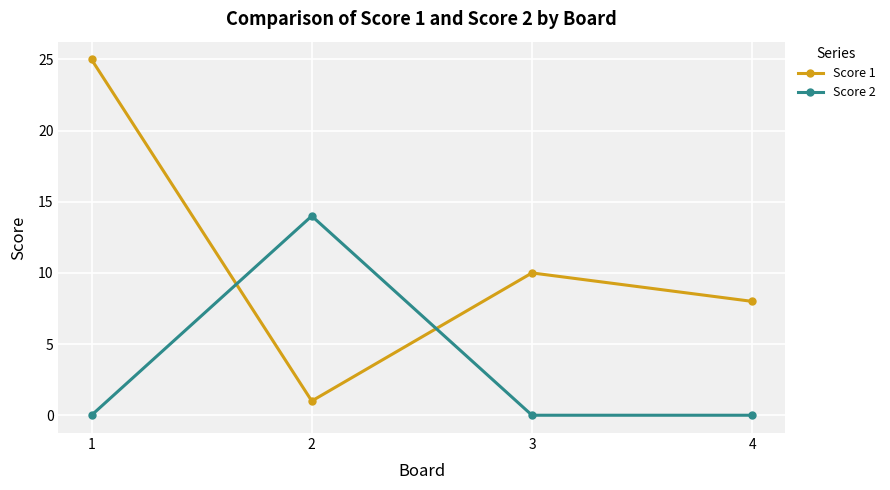

What is the approximate value of Score 2 at 2?

14